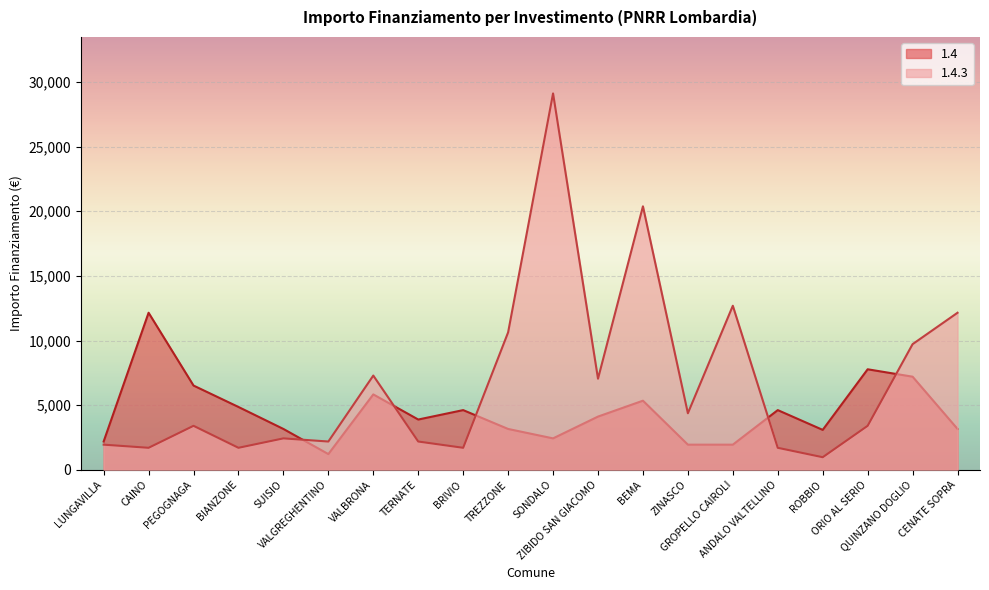

Is the value of 1.4 at BIANZONE greater than the value of 1.4.3 at CAINO?

Yes